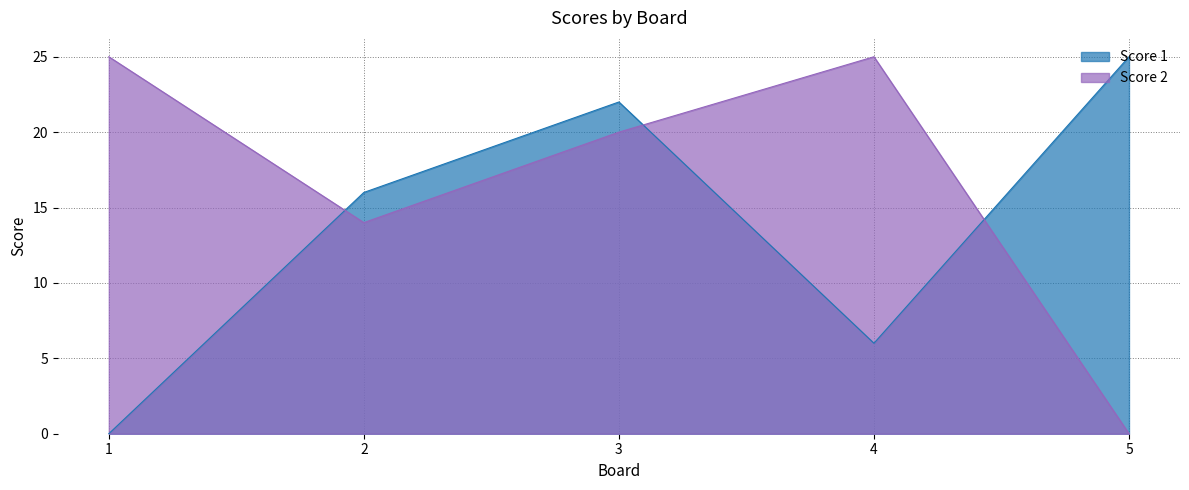

What are all the series names shown in the legend?

Score 1, Score 2